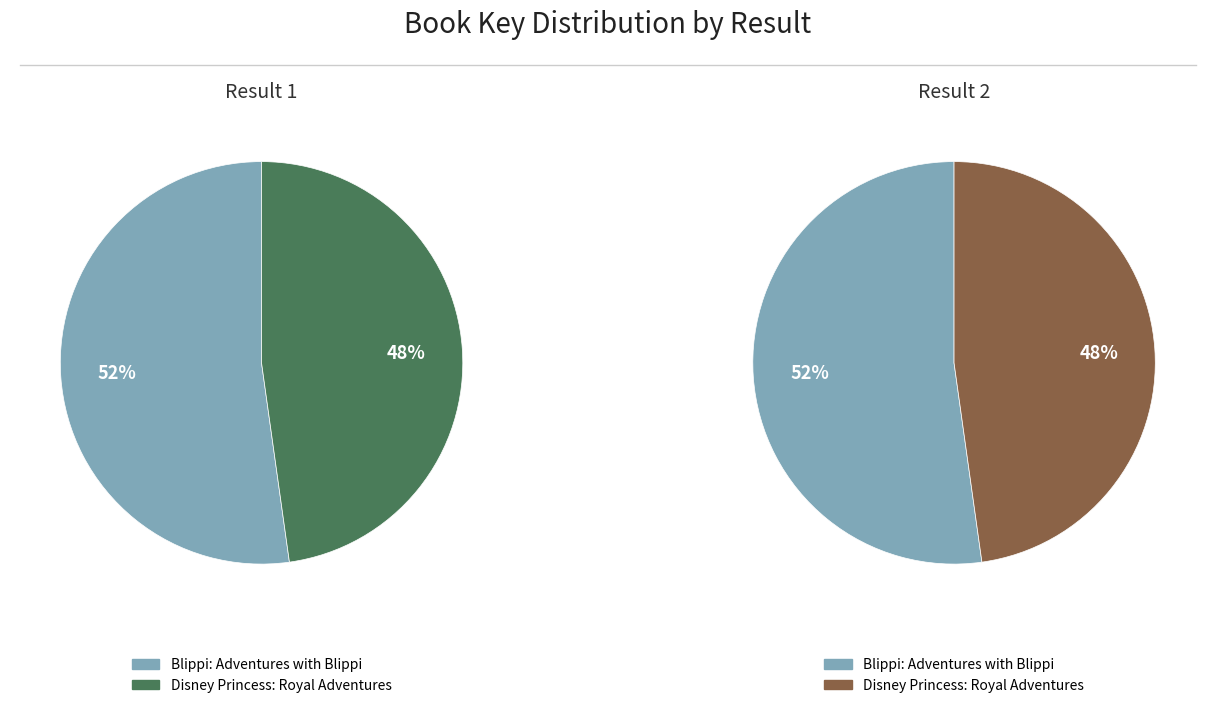

What is the ratio of the value at Blippi: Adventures with Blippi to the value at Disney Princess: Royal Adventures?

1.1